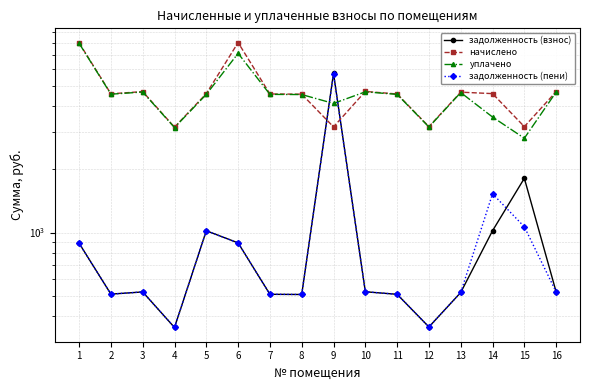

Reading right to left, what are all the values shown in this chart?

задолженность (взнос): 16=521.2	15=1813.0	14=1019.8	13=518.1	12=355.0	11=507.9	10=522.2	9=5735.7	8=506.8	7=507.9	6=892.6	5=1019.8	4=352.9	3=521.2	2=508.9	1=889.5
начислено: 16=4690.9	15=3195.0	14=4589.3	13=4663.2	12=3195.0	11=4570.8	10=4700.1	9=3185.7	8=4561.6	7=4570.8	6=8033.6	5=4589.3	4=3176.5	3=4690.9	2=4580.1	1=8005.9
уплачено: 16=4671.1	15=2813.0	14=3550.1	13=4643.5	12=3181.5	11=4551.5	10=4680.2	9=4120.5	8=4542.3	7=4551.5	6=7139.6	5=4550.5	4=3163.1	3=4671.1	2=4560.8	1=7972.1
задолженность (пени): 16=521.2	15=1065.0	14=1529.8	13=518.1	12=355.0	11=507.9	10=522.2	9=5679.9	8=506.8	7=507.9	6=892.6	5=1019.8	4=352.9	3=521.2	2=508.9	1=889.5